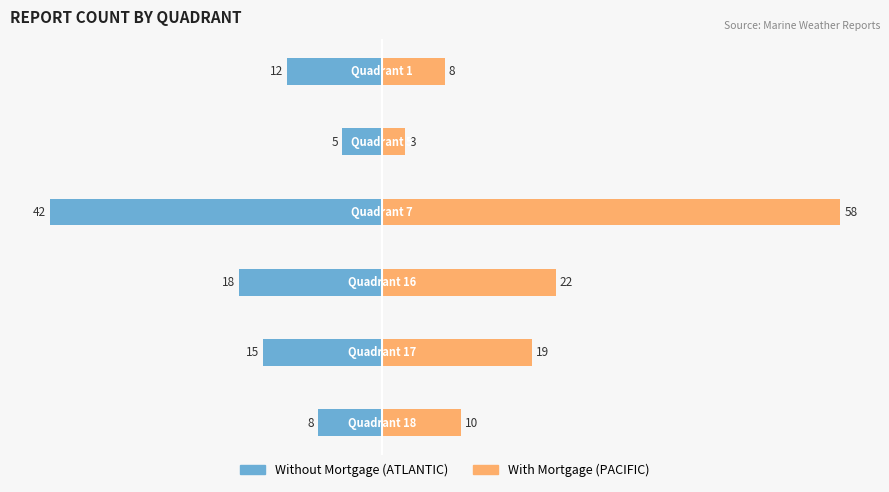

What is the greatest value displayed?

58